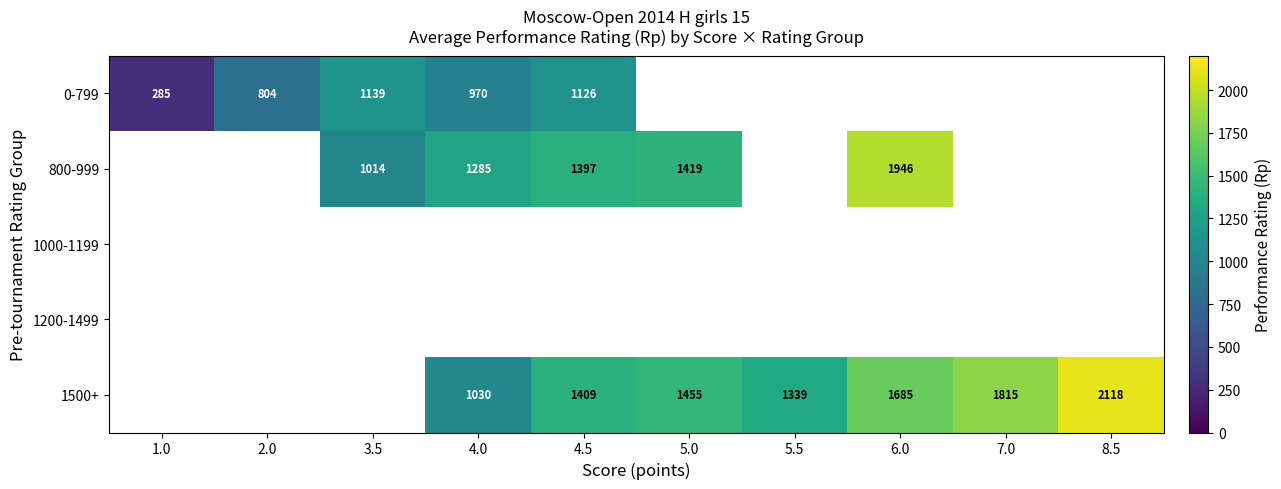

True or false: row_0 has a value of 970.0 at 4.0.

True